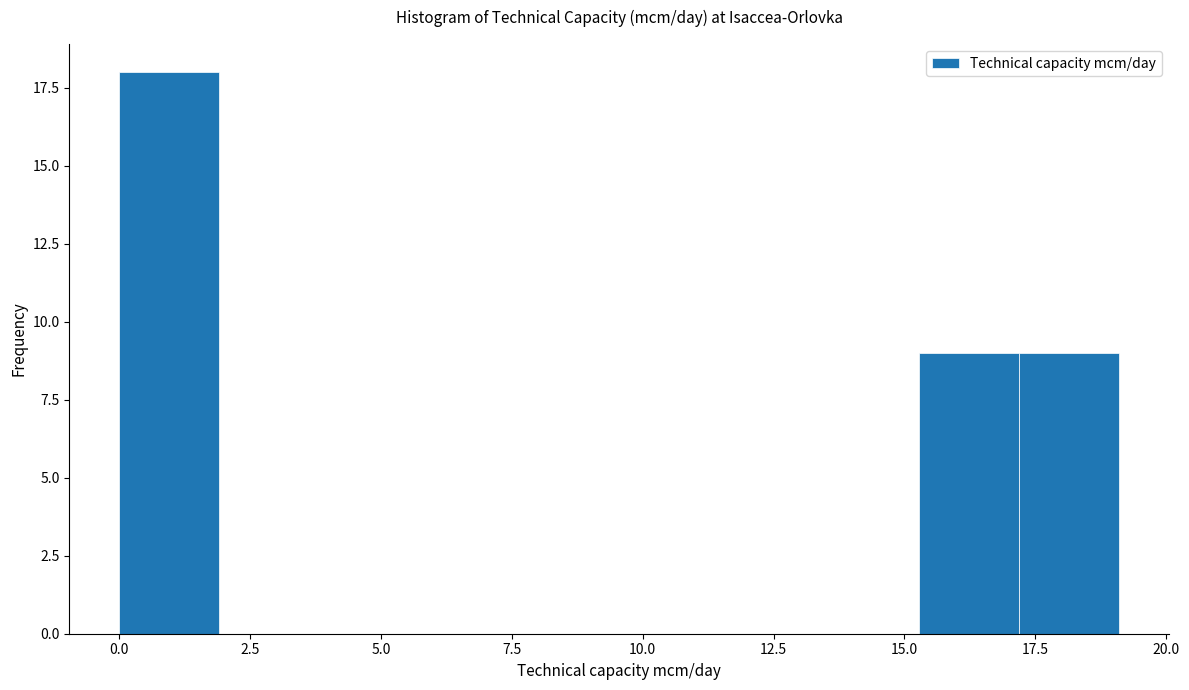

Read against the x-axis, roughly where is the centre of the tallest bar?

1.0